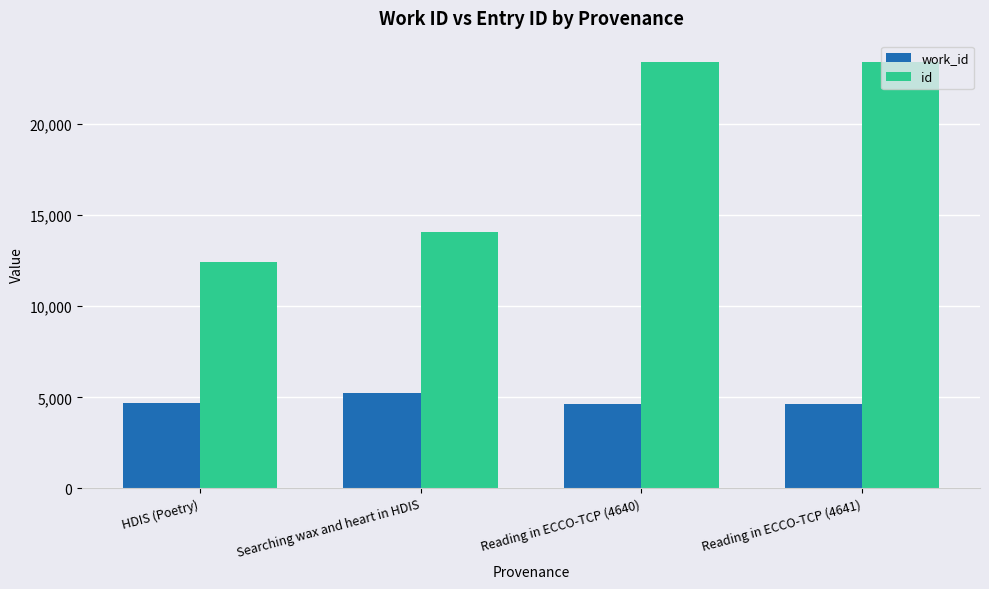

What is the sum of the id values at Reading in ECCO-TCP (4640) and Reading in ECCO-TCP (4641)?

46801